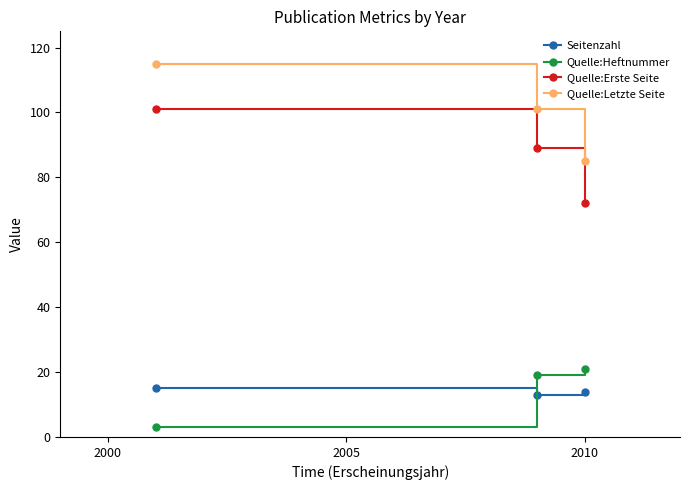

What is the lowest value of the Quelle:Letzte Seite series?

85